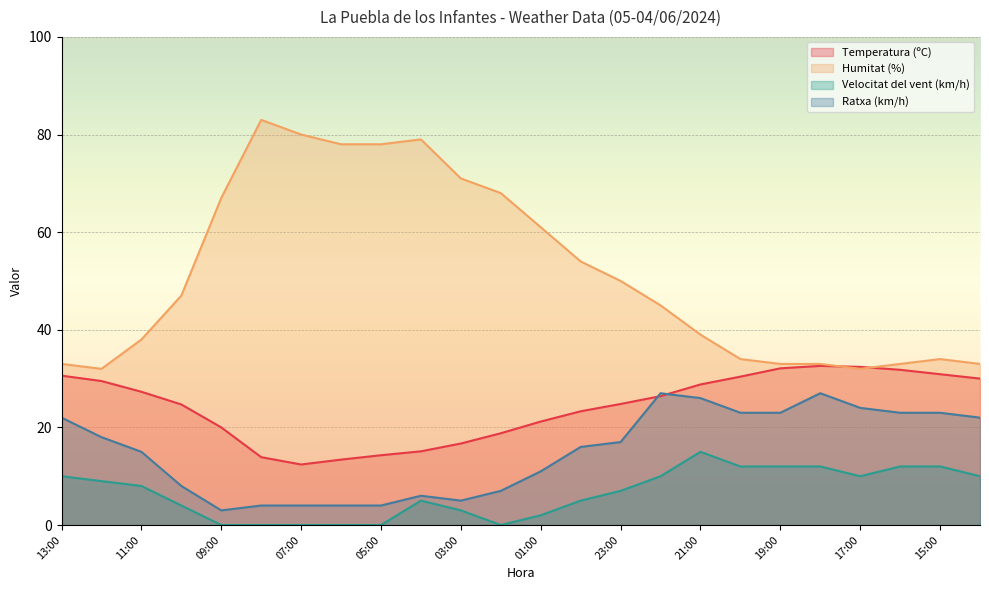

What is the sum of all Temperatura (ºC) values?

581.4